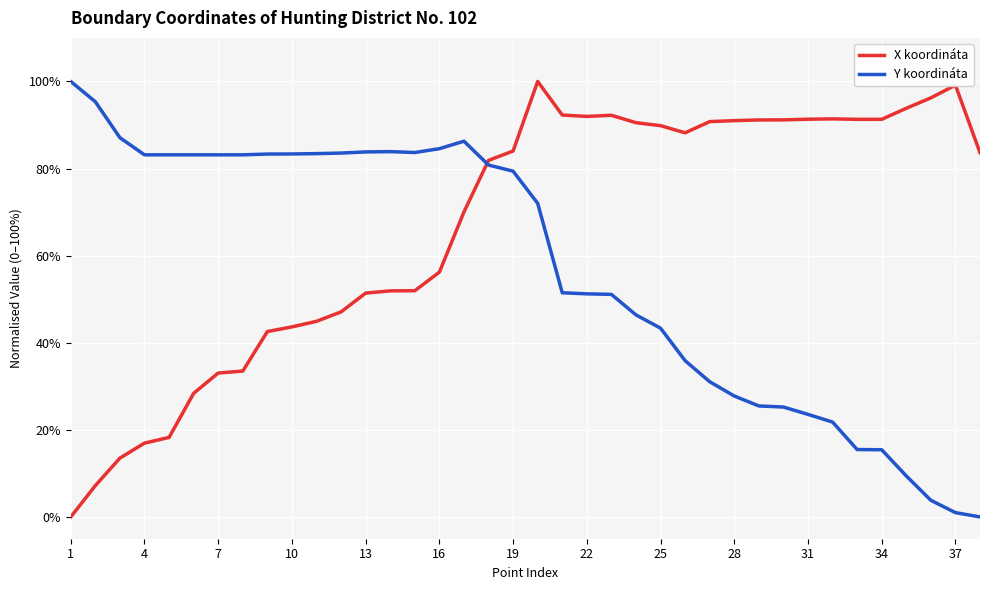

Which series has the largest total across all categories?

X koordináta